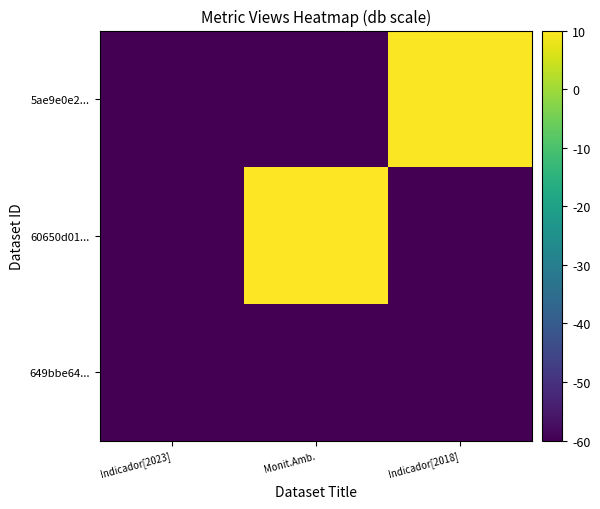

At how many categories does at least one series exceed 13?

1